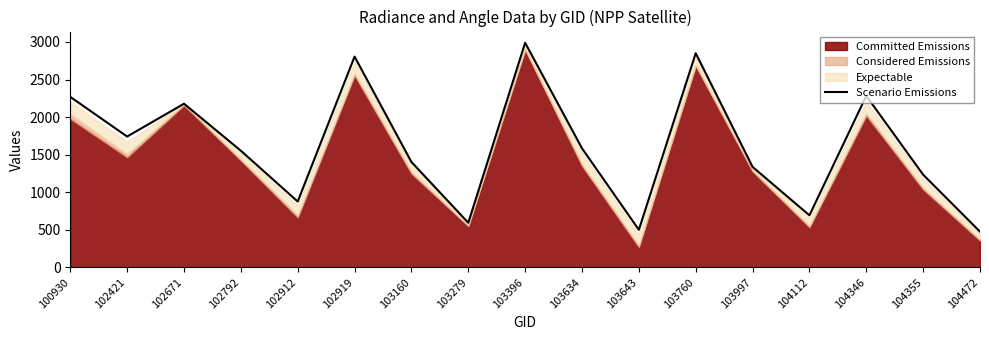

How many lines are shown in the chart?

1